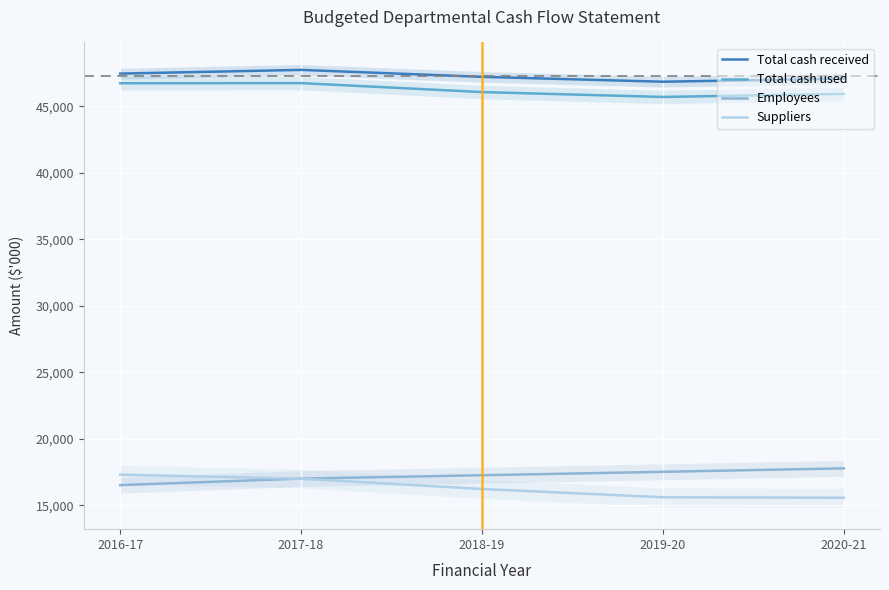

How many values in the Total cash received series are below 47213?

2